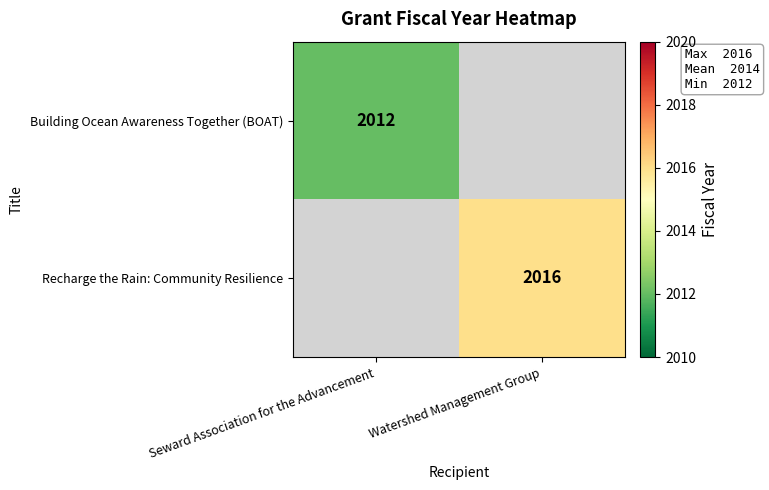

True or false: Recharge the Rain: Community Resilience has a value of 2016 at Watershed Management Group.

True